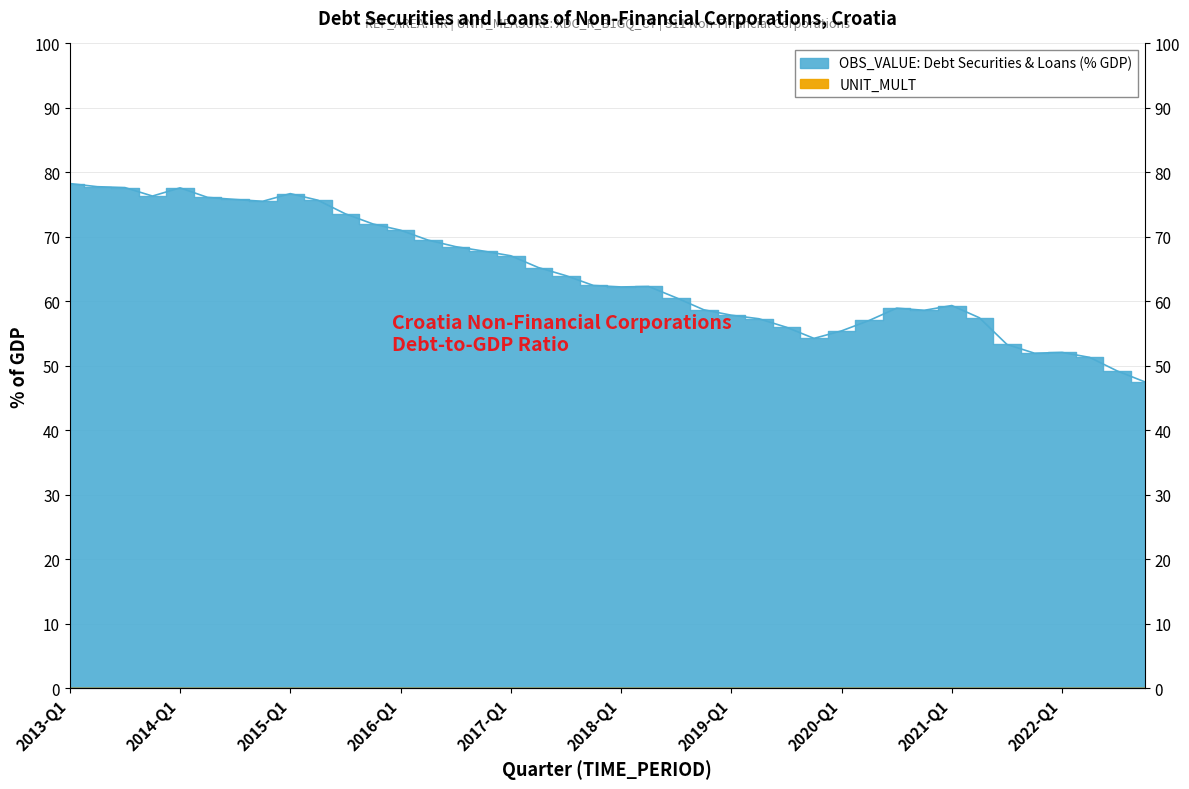

How many lines are shown in the chart?

1